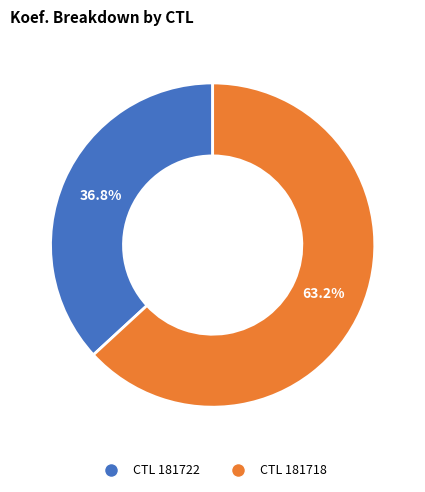

Is there any slice that represents more than half of the pie?

Yes